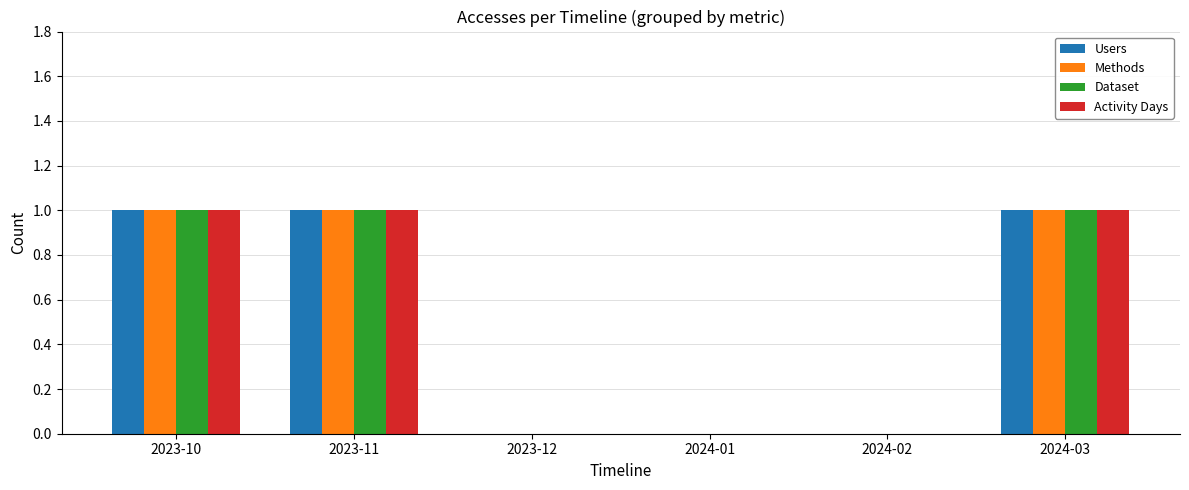

Does the chart contain stacked bars?

No